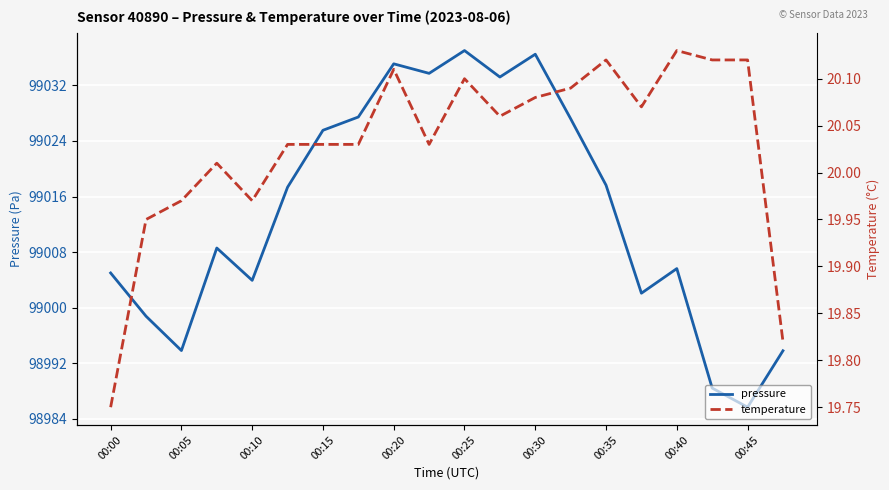

Where is the first local minimum for pressure?

00:05